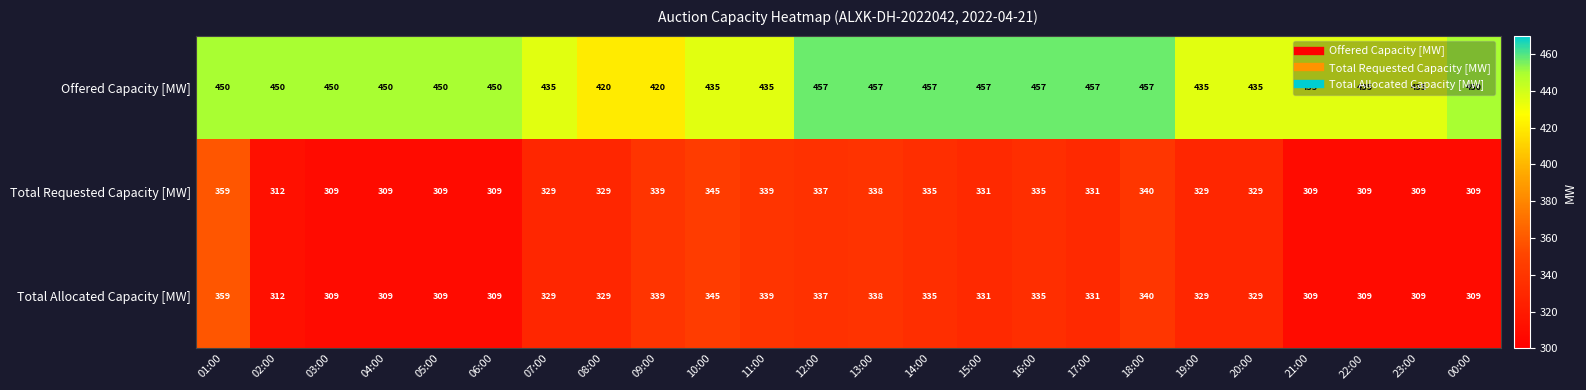

How many series are shown in this chart?

3